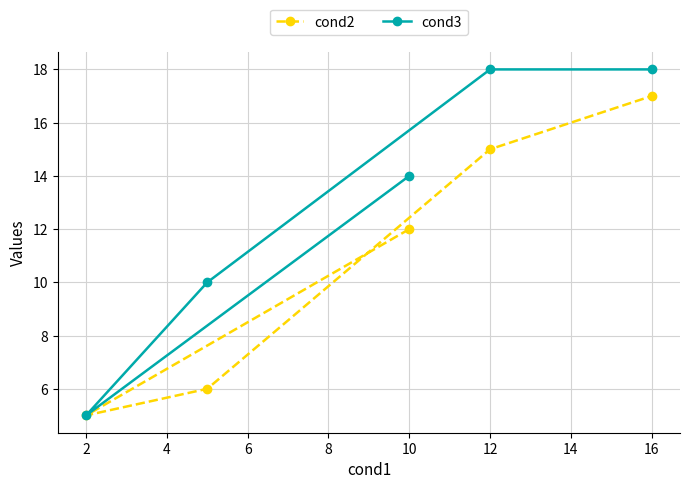

At which category is the sum across all series the highest?

16